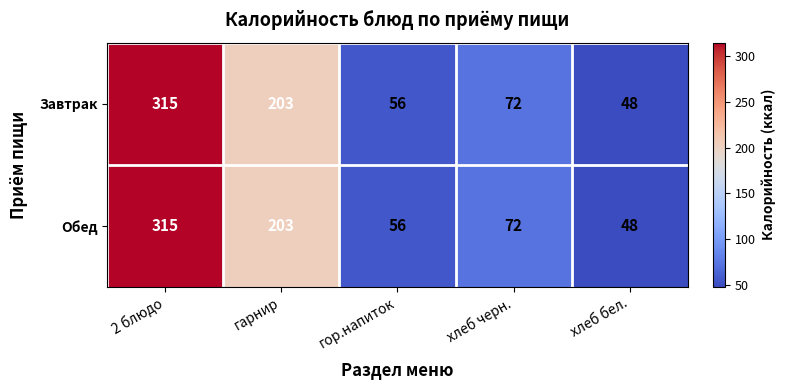

At which category does the chart reach its minimum across all series?

хлеб бел.